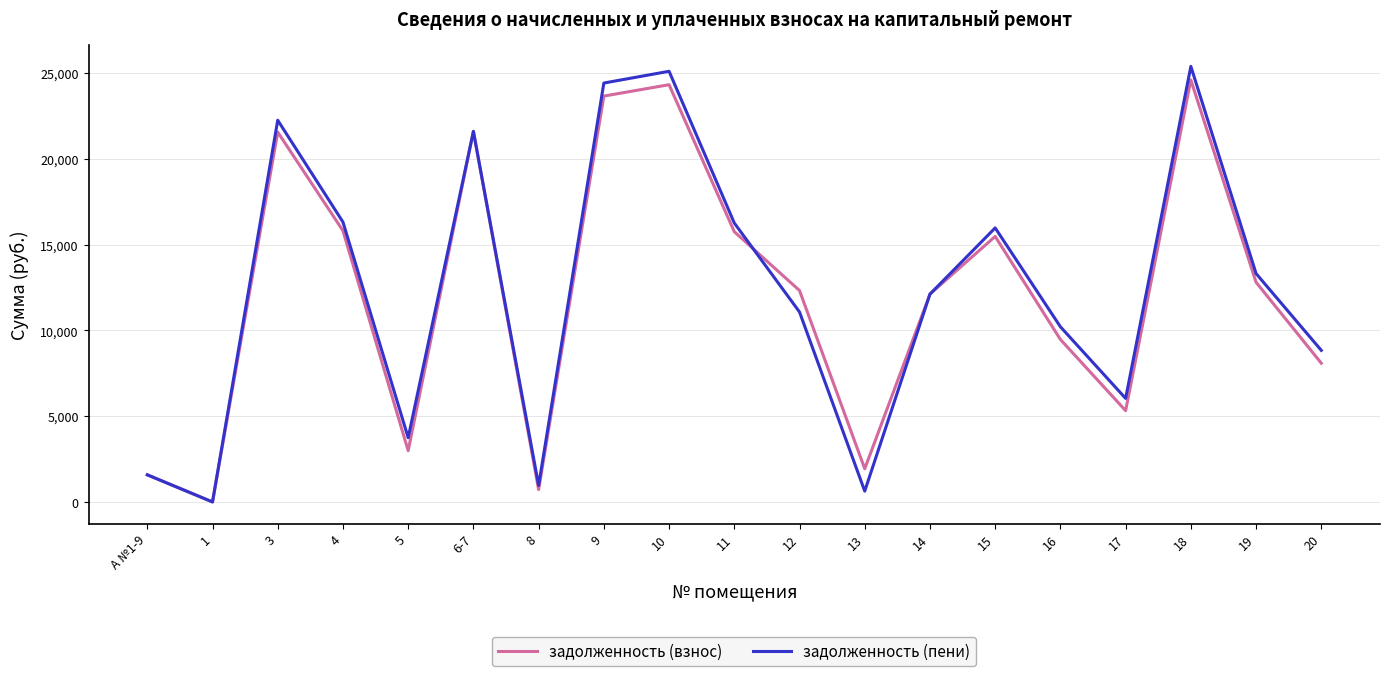

Which series ends up on top after the final intersection of задолженность (пени) and задолженность (взнос)?

задолженность (пени)